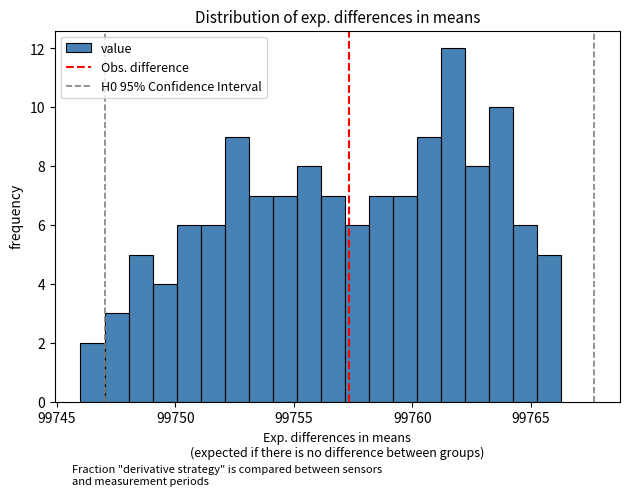

Around what value on the x-axis is the tallest bar? Give the approximate position of its centre, as read against the axis.

99761.5